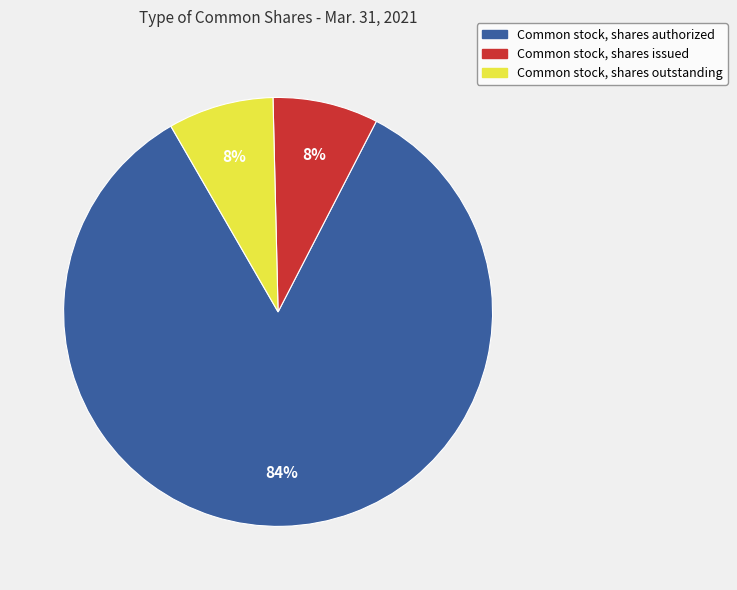

Is the sum of Common stock, shares outstanding and Common stock, shares issued greater than half?

No